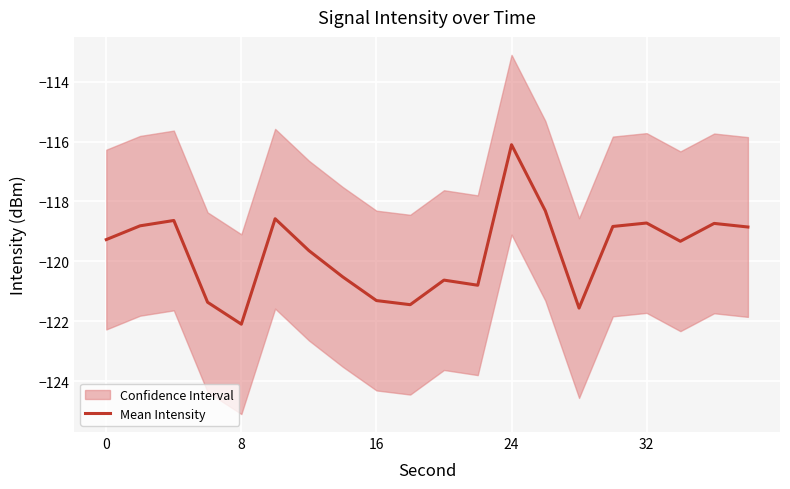

Which category has the highest value in the Mean Intensity series?

24